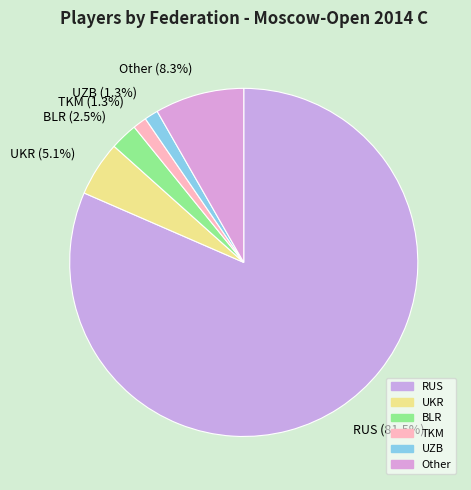

Which category accounts for the majority?

RUS